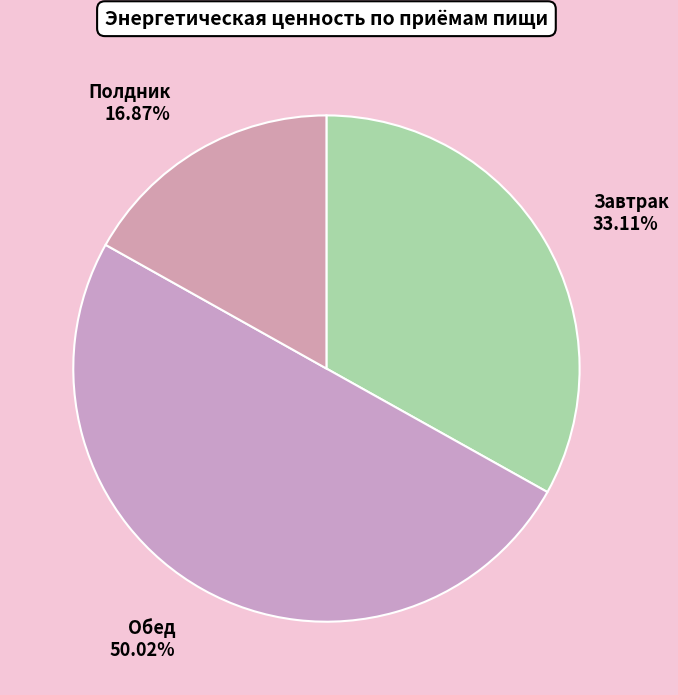

Is Полдник the majority of the pie?

No